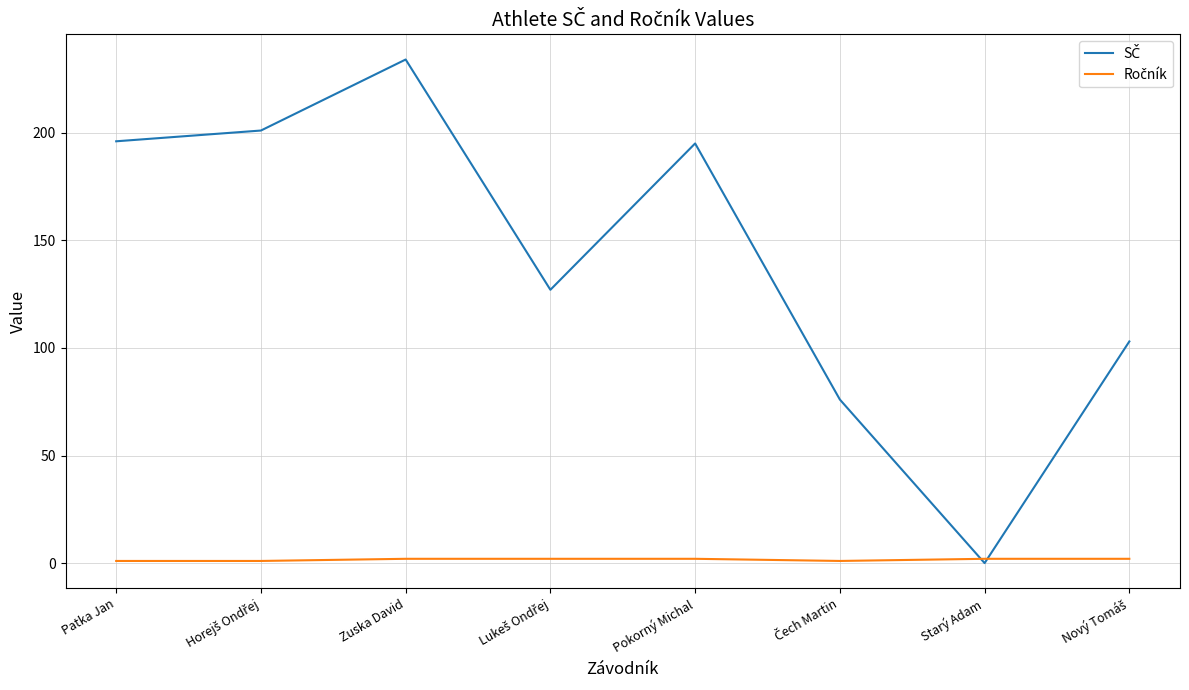

At which category does the chart reach its peak across all series?

Zuska David